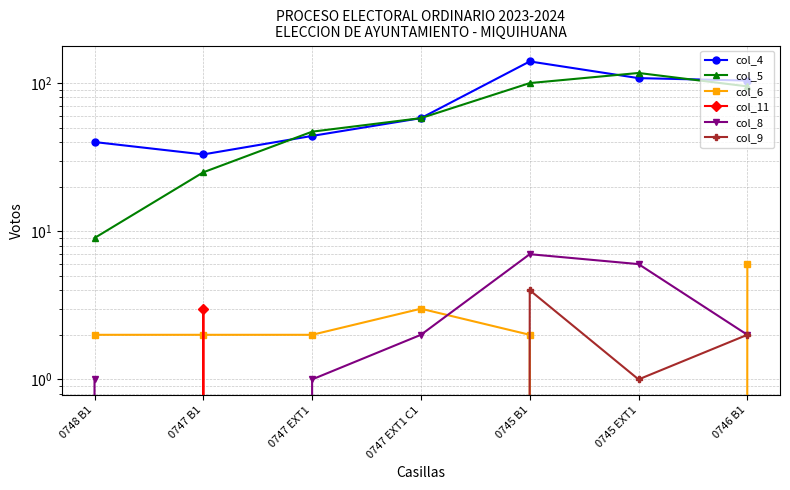

True or false: col_5 and col_11 intersect in this chart.

False